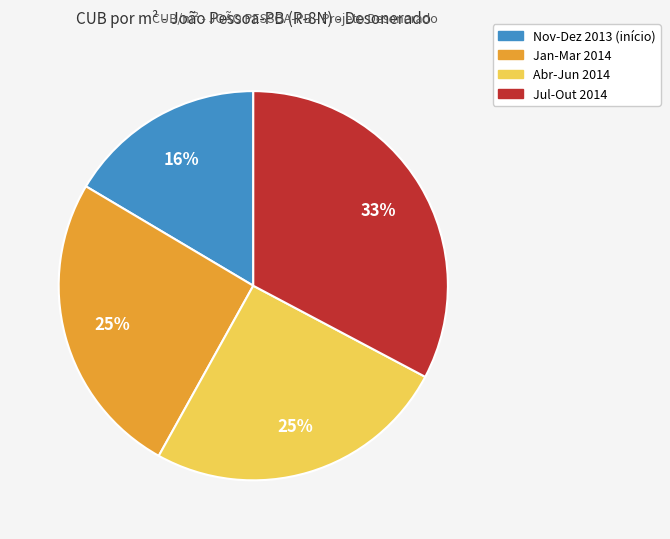

Is there any slice that represents more than half of the pie?

No